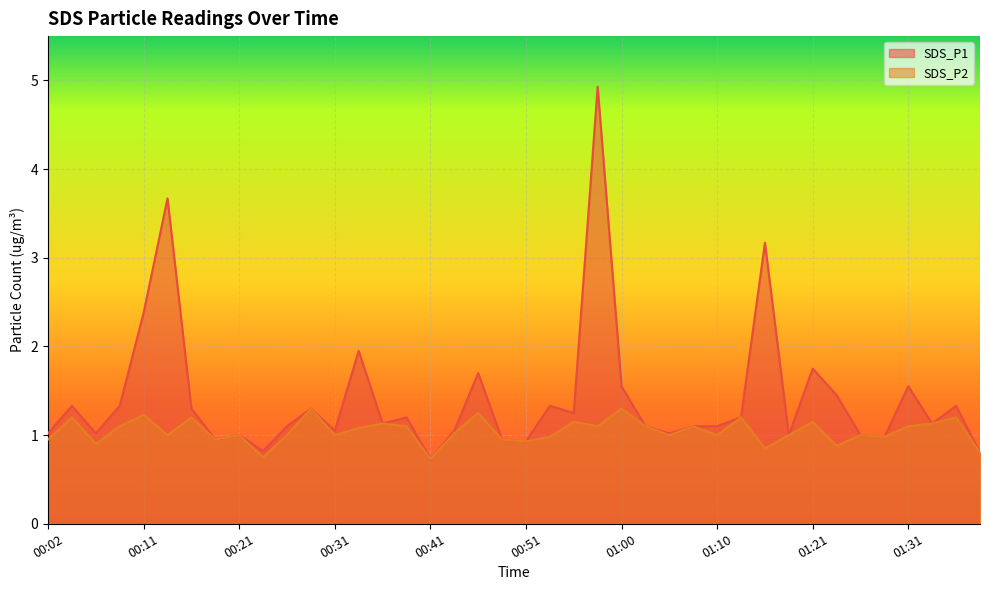

List the series in order of their peak value, highest first.

SDS_P1, SDS_P2